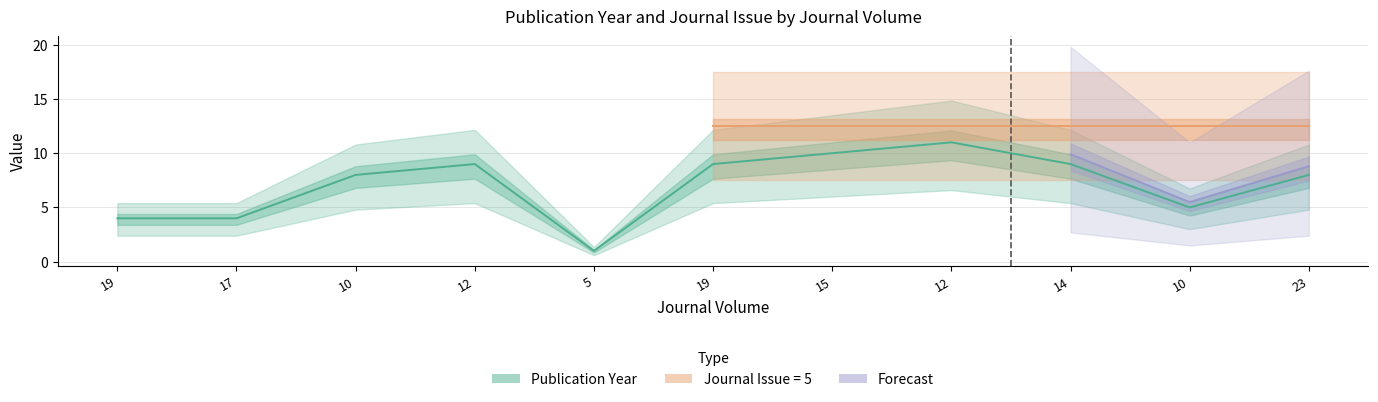

List the labels in order of value, largest first.

12, 15, 12, 19, 14, 10, 23, 10, 19, 17, 5